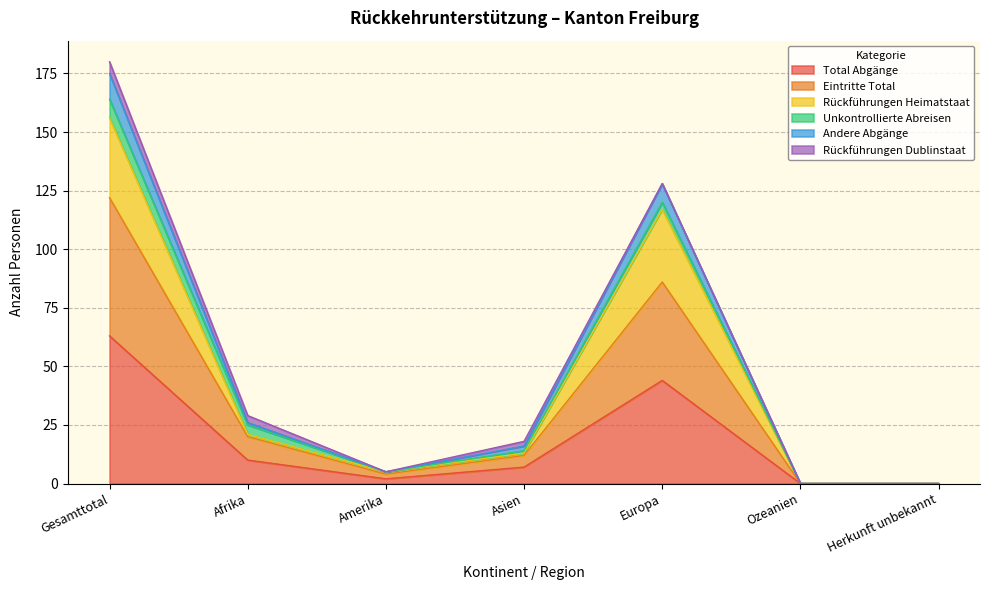

Does the chart have visible grid lines?

Yes